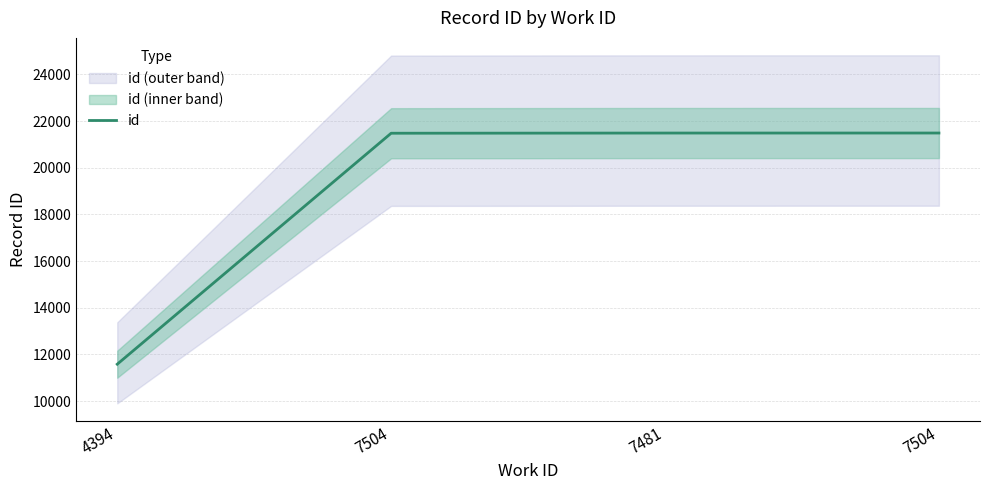

What is the sum of the values at 7504 and 7481?

42973